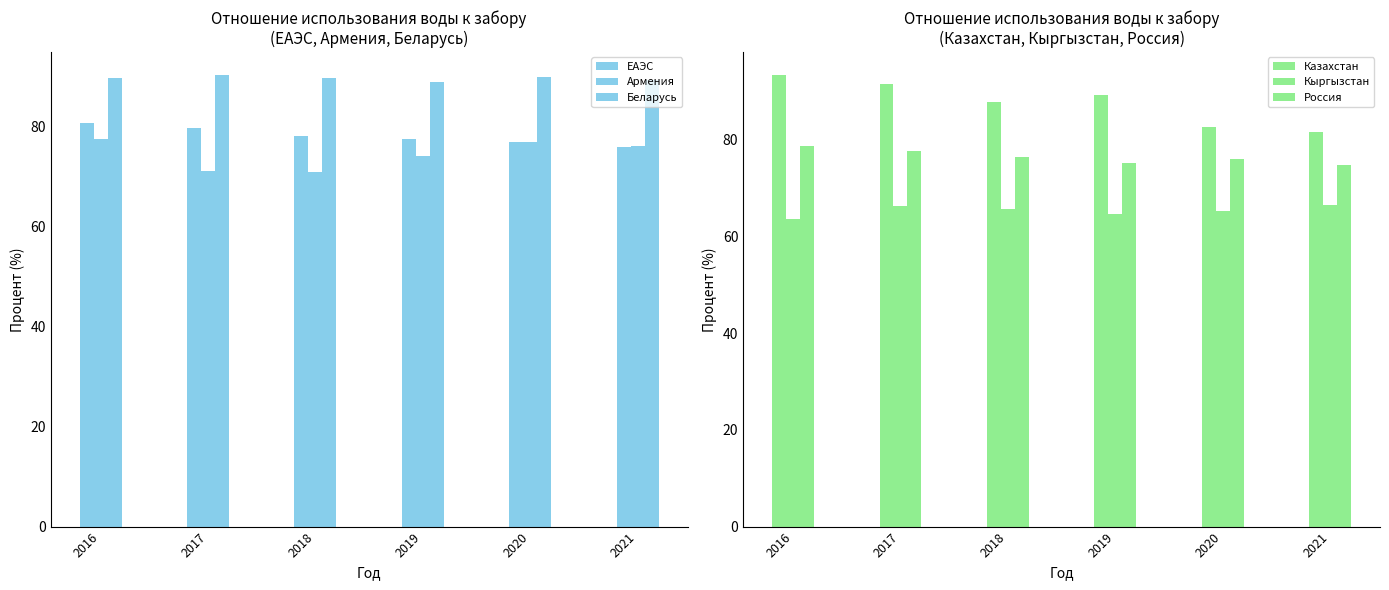

What is the highest value of the ЕАЭС series?

80.8